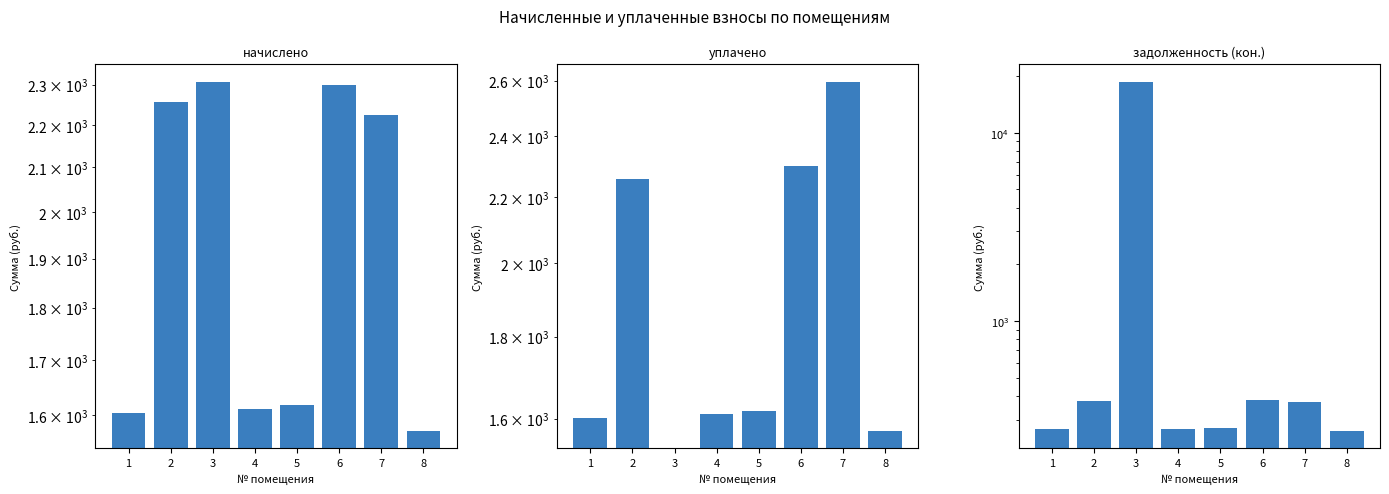

How many positive values does the уплачено series have?

7